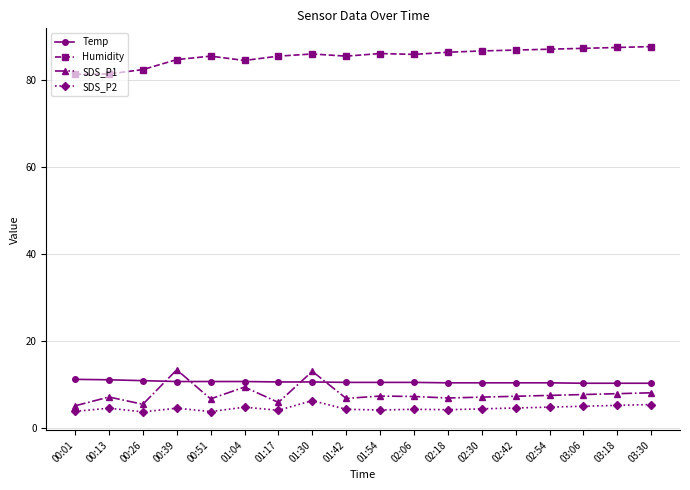

What position from the right is 00:51?

14